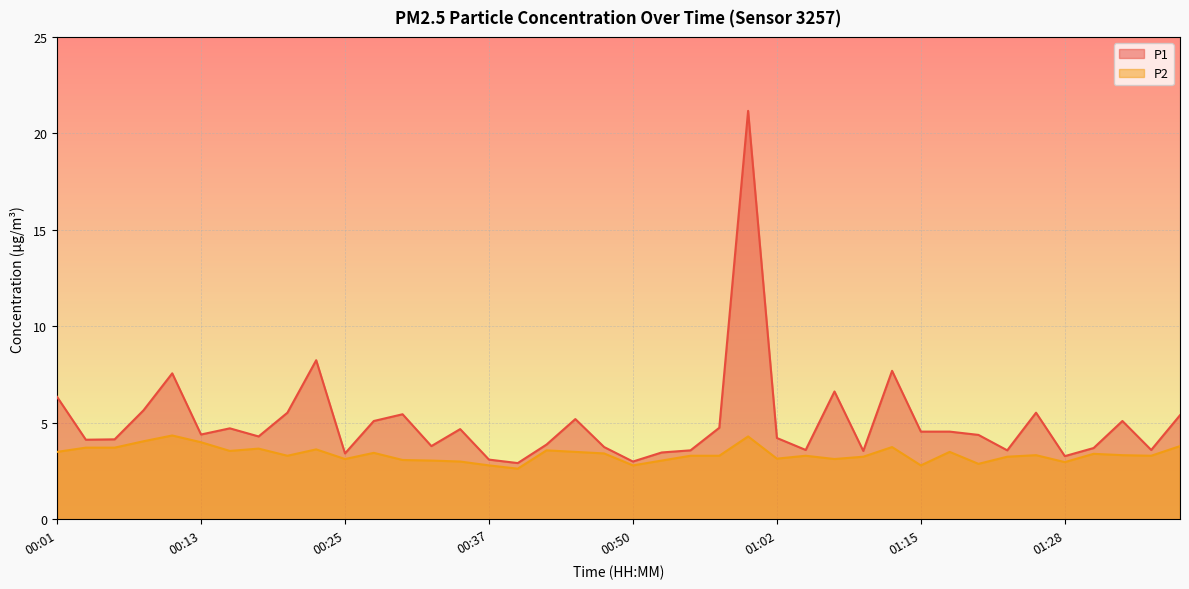

How many interior local peaks does the P2 series have?

11